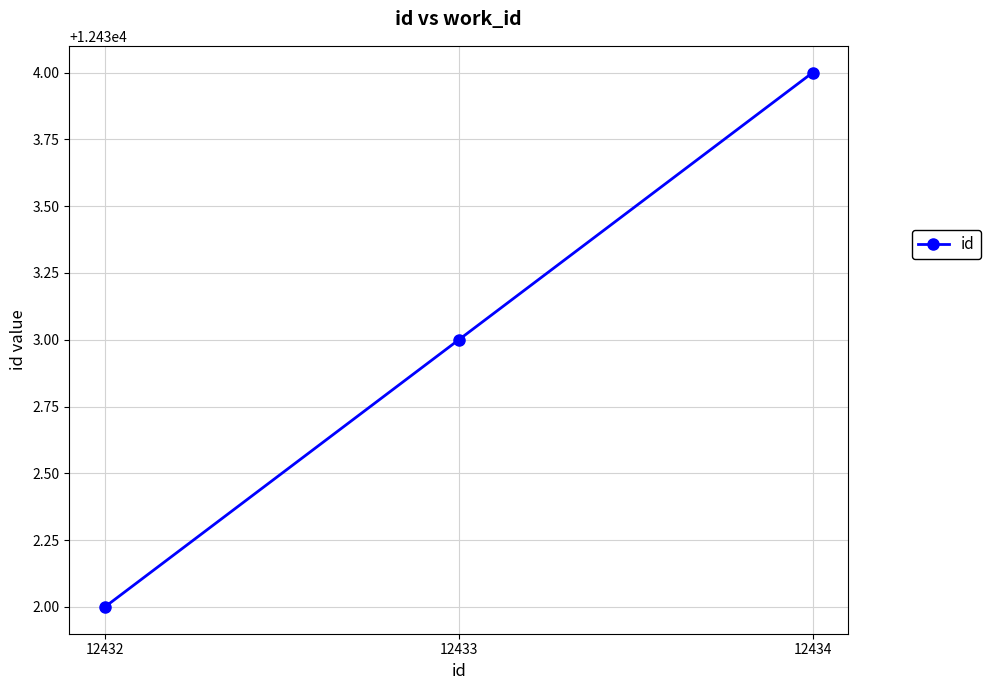

What is the smallest value displayed?

12432